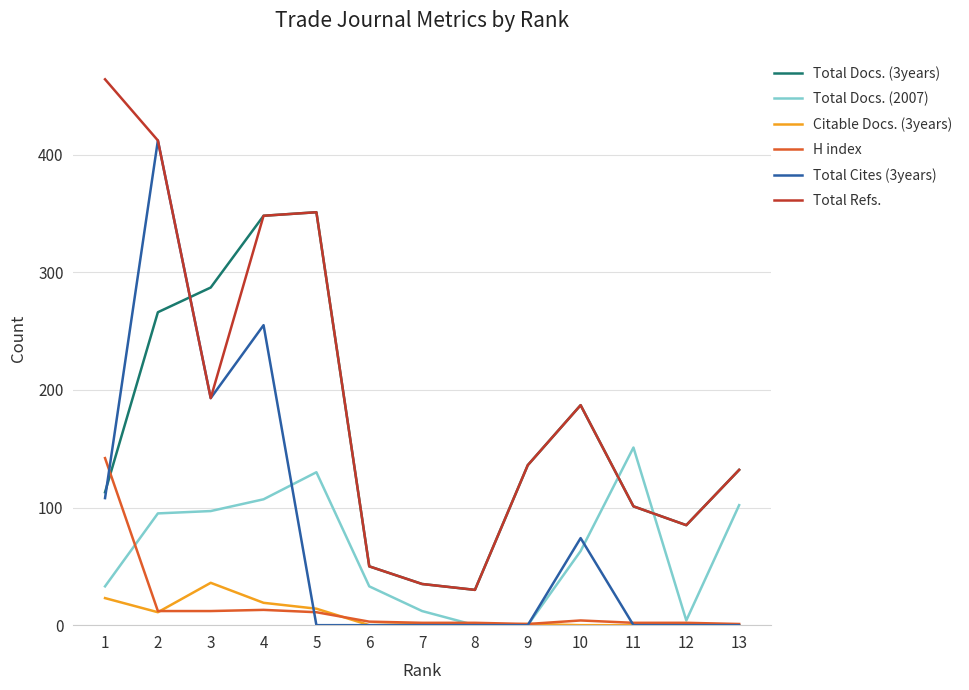

Is the value of Total Docs. (3years) at 5 greater than the value of H index at 5?

Yes